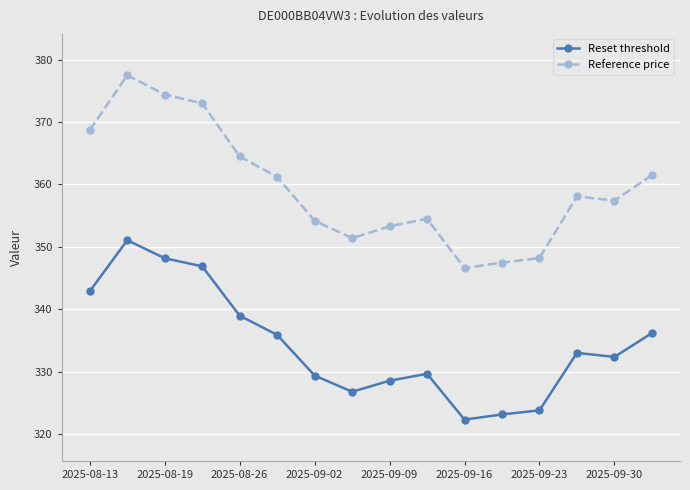

Reading right to left, transcribe all the data shown in this chart.

Reset threshold: 336.2	332.4	333.0	323.8	323.2	322.3	329.7	328.6	326.8	329.4	335.9	339.0	346.9	348.2	351.1	342.9
Reference price: 361.5	357.4	358.1	348.2	347.5	346.6	354.5	353.3	351.4	354.2	361.2	364.5	373.0	374.4	377.5	368.7